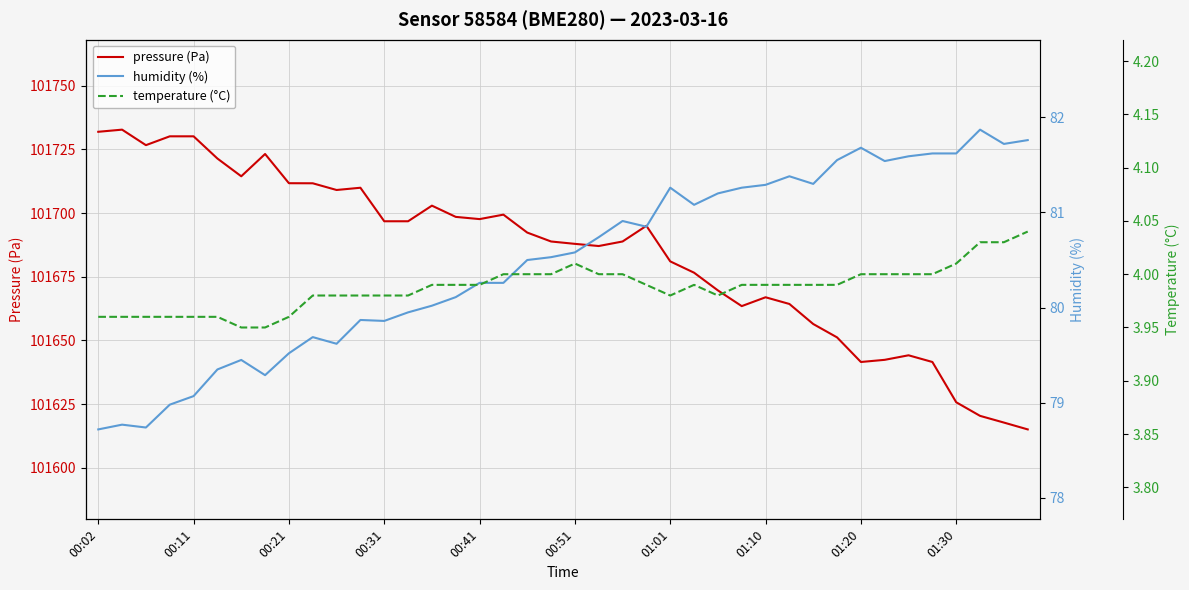

Where does the pressure (Pa) series first go above 101692?

00:02